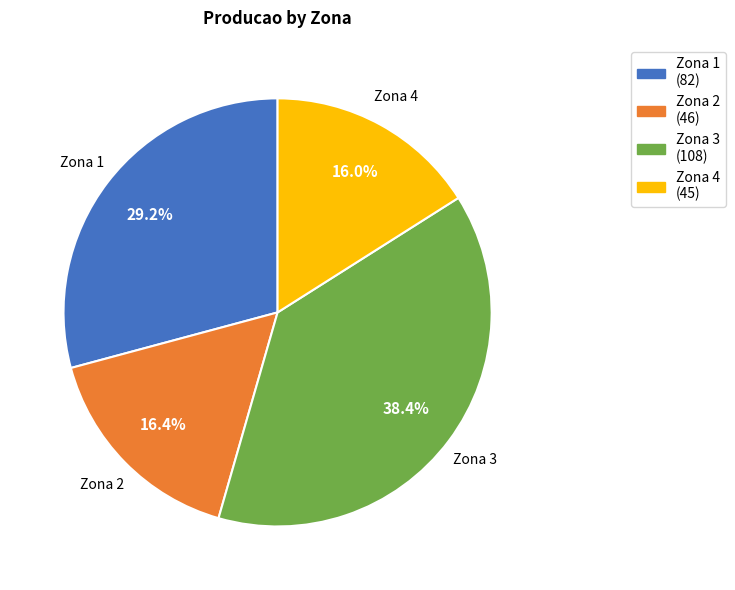

To the nearest percent, what is the difference between the largest and smallest slice percentages?

22%